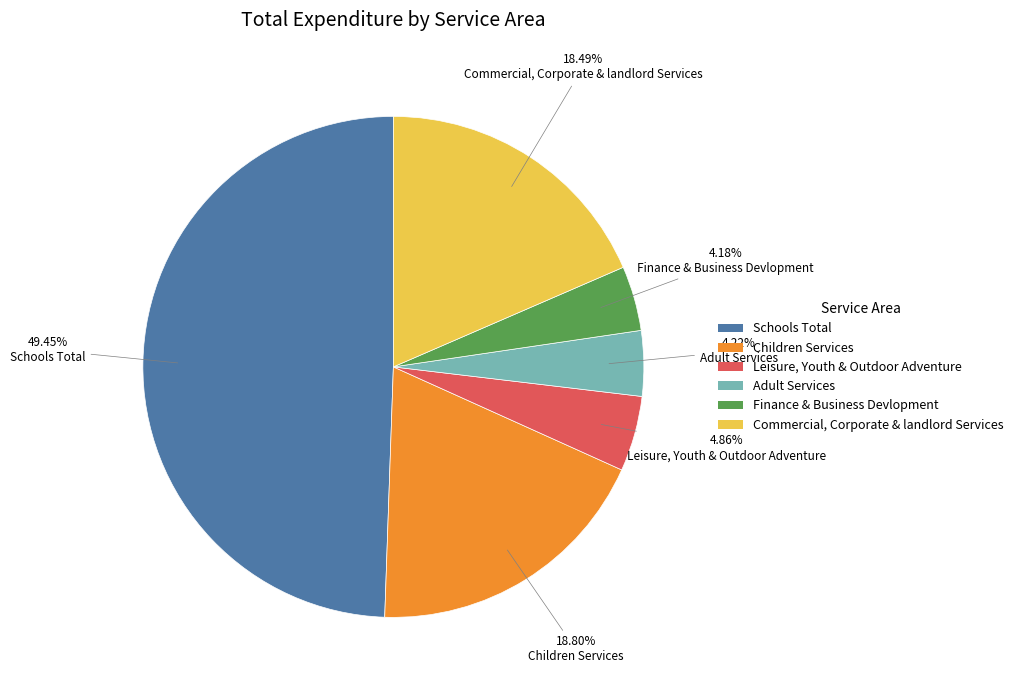

What is the largest slice in the pie chart?

Schools Total